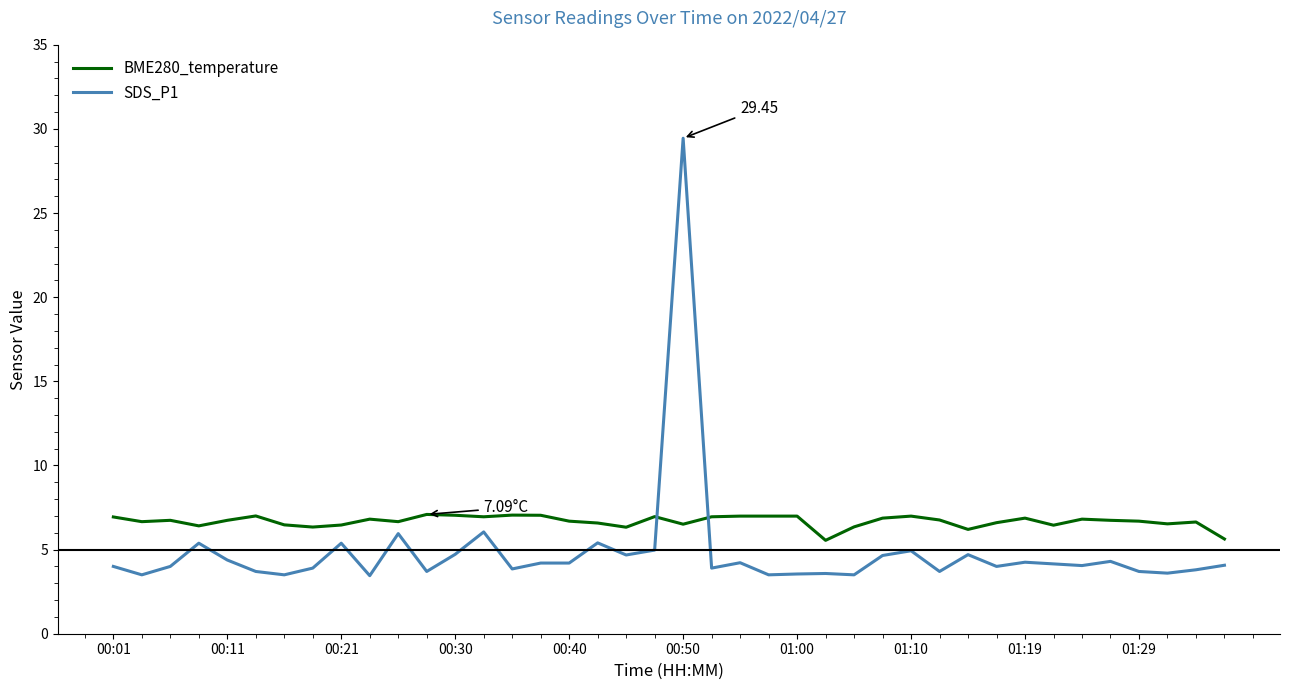

Rank the series by their average value, from highest to lowest.

BME280_temperature, SDS_P1